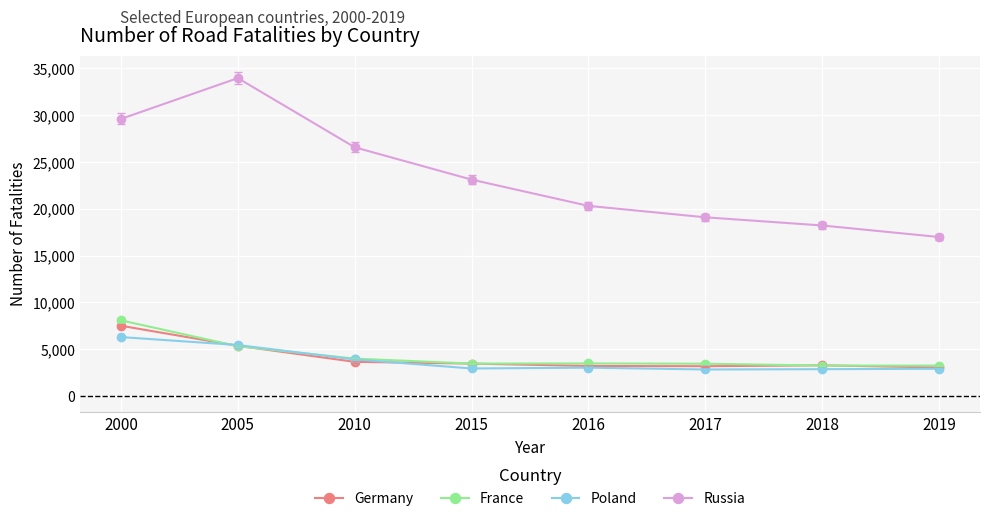

True or false: Russia and Poland cross at least once.

False